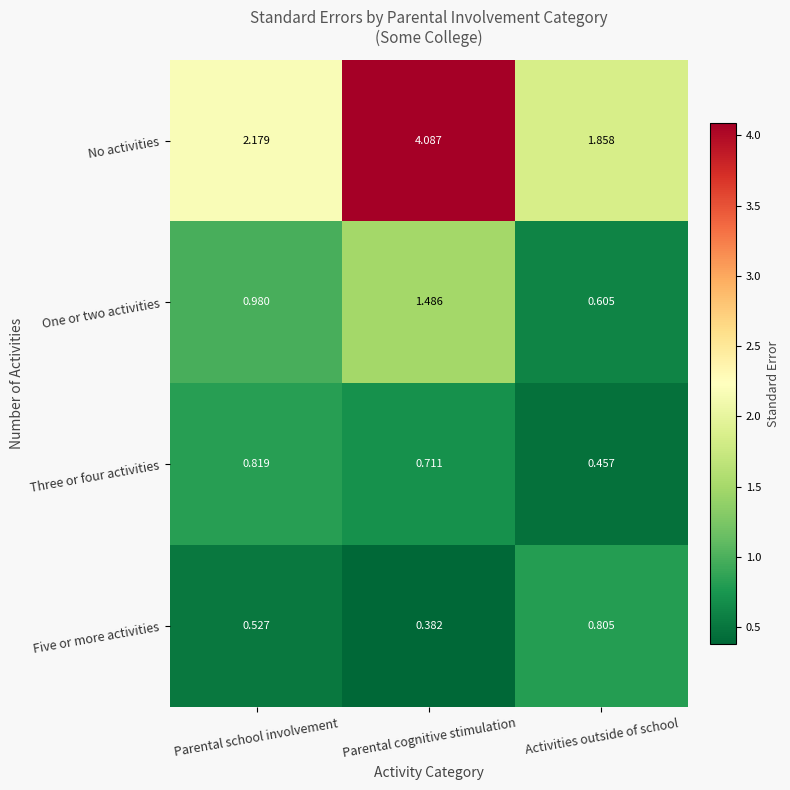

Rank the series by their maximum value, from highest to lowest.

No activities, One or two activities, Three or four activities, Five or more activities